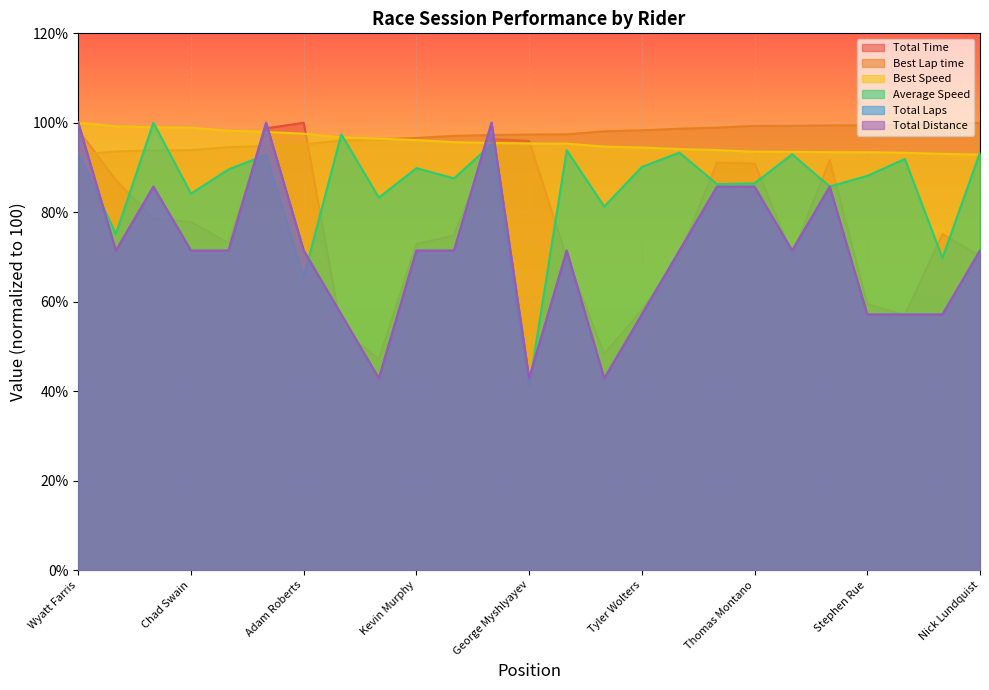

What is the highest value of the Average Speed series?

100.0